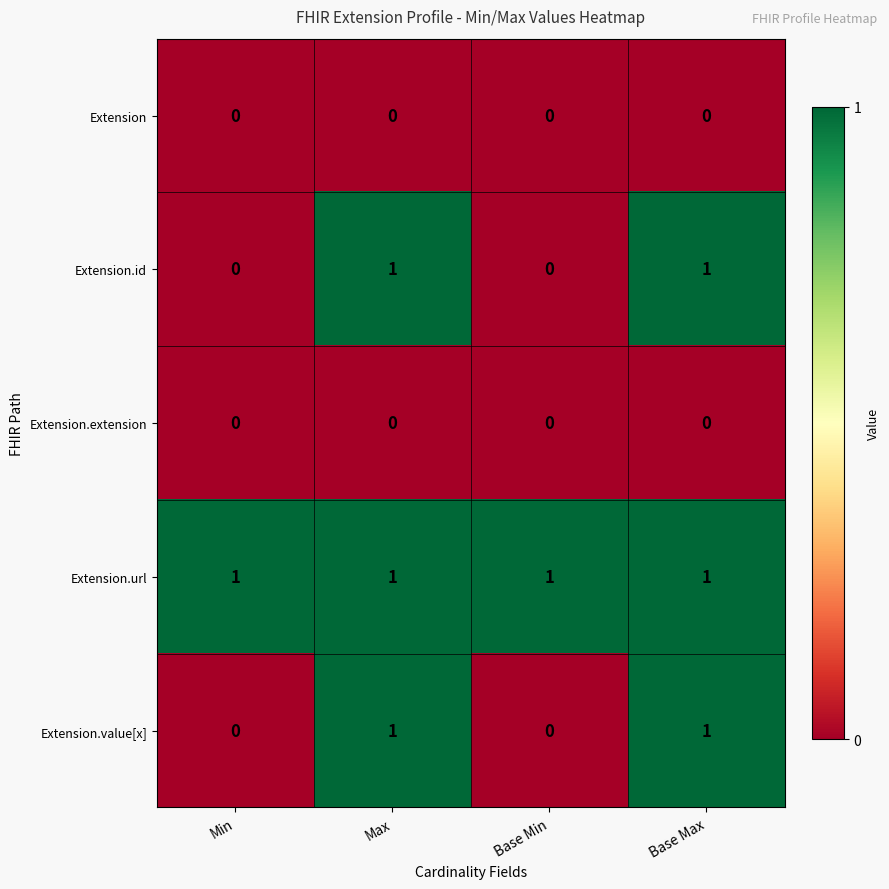

Is the value of Extension at Max greater than the value of Extension.value[x] at Base Max?

No